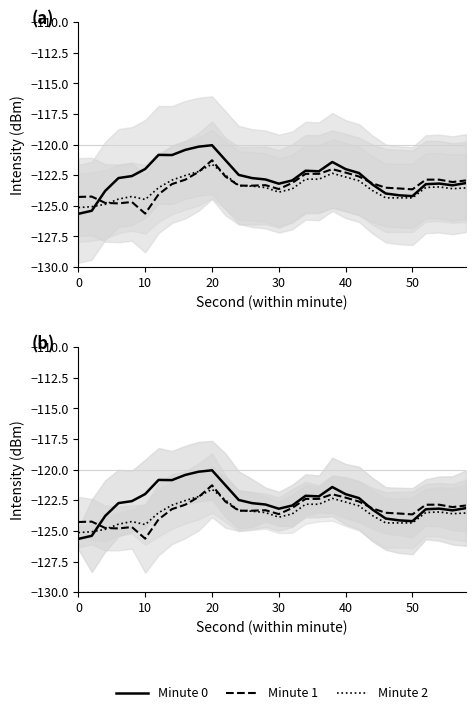

Reading left to right, what are all the values shown in this chart?

Minute 0: -125.7	-125.4	-123.8	-122.7	-122.6	-122.0	-120.8	-120.9	-120.4	-120.2	-120.1	-121.3	-122.5	-122.7	-122.8	-123.2	-122.9	-122.1	-122.2	-121.4	-122.0	-122.3	-123.3	-124.0	-124.1	-124.2	-123.2	-123.2	-123.3	-123.1
Minute 1: -124.3	-124.2	-124.8	-124.8	-124.7	-125.6	-124.1	-123.2	-122.9	-122.2	-121.3	-122.6	-123.4	-123.4	-123.3	-123.6	-123.1	-122.4	-122.4	-122.0	-122.3	-122.6	-123.2	-123.5	-123.6	-123.7	-122.9	-122.9	-123.1	-122.9
Minute 2: -125.1	-125.1	-124.9	-124.5	-124.2	-124.5	-123.5	-122.9	-122.5	-122.2	-121.6	-122.5	-123.3	-123.4	-123.5	-123.9	-123.6	-122.8	-122.8	-122.3	-122.6	-123.0	-123.7	-124.4	-124.4	-124.4	-123.5	-123.5	-123.6	-123.5